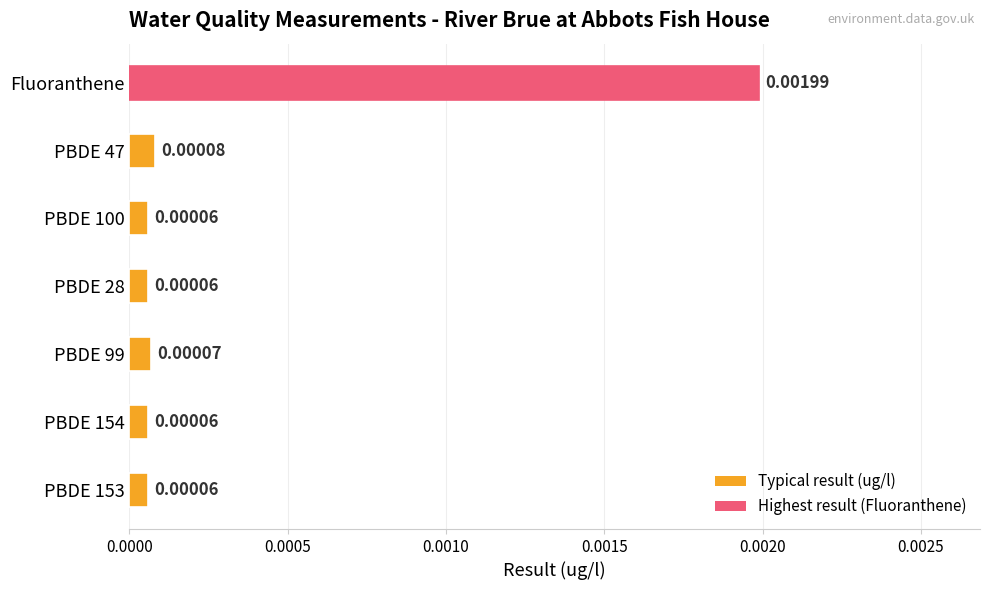

Which has a higher value, Fluoranthene or PBDE 99?

Fluoranthene